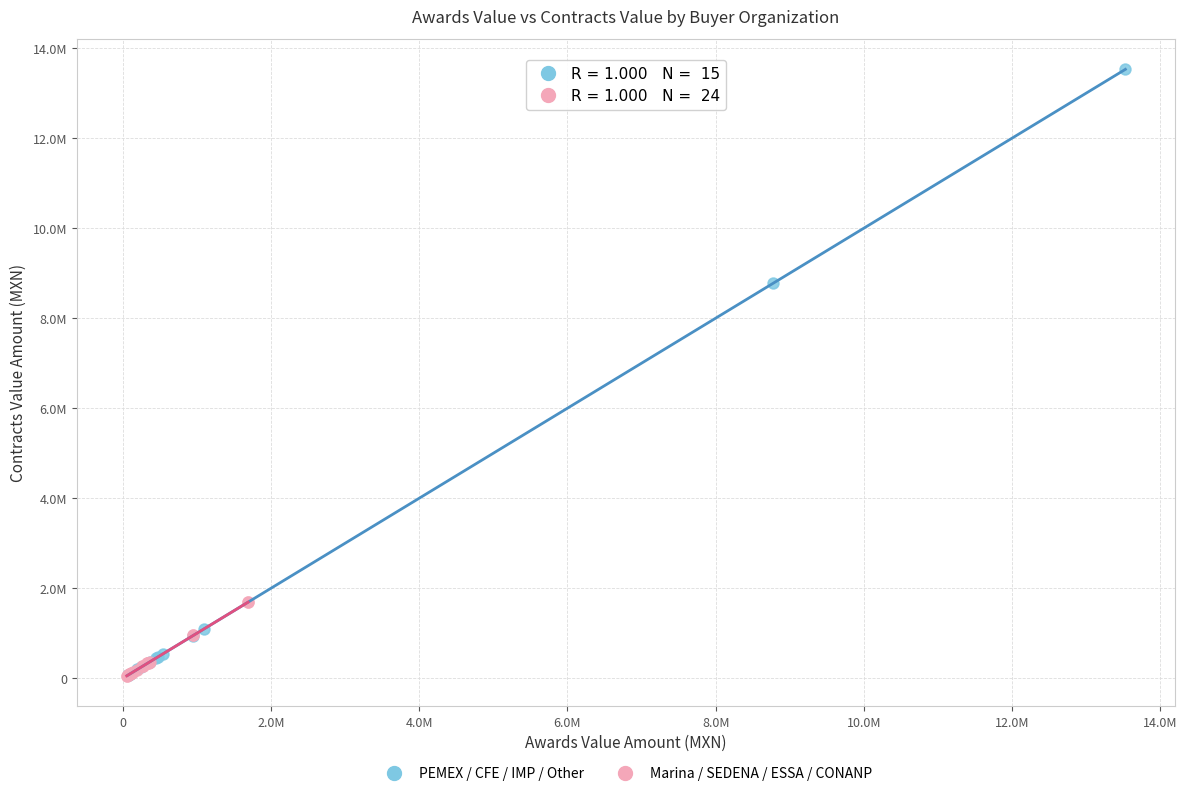

Which series reaches the maximum Y coordinate?

PEMEX / CFE / IMP / Other